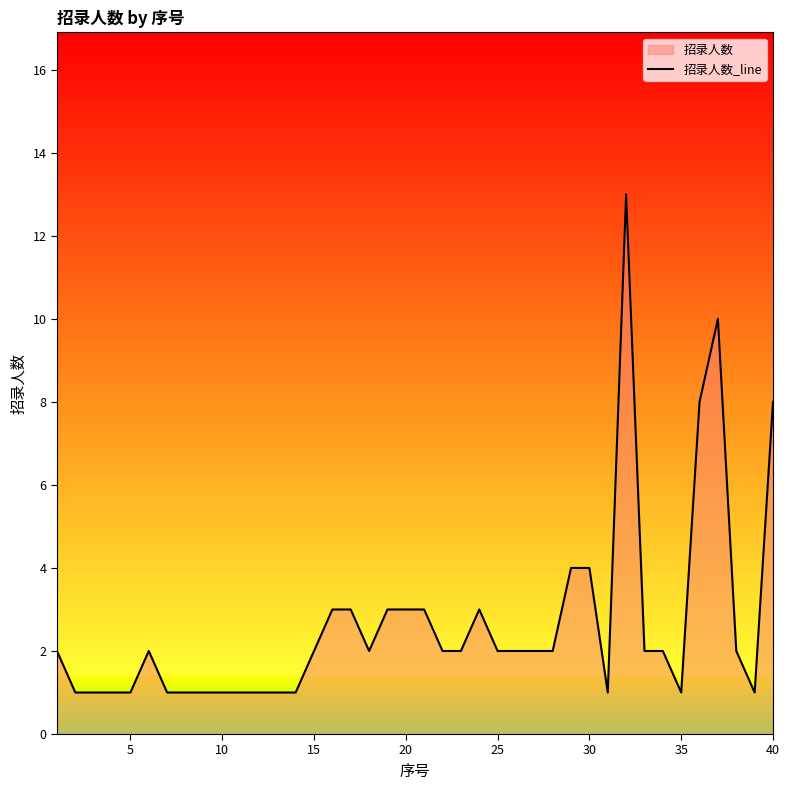

What is the maximum value shown in the chart?

13